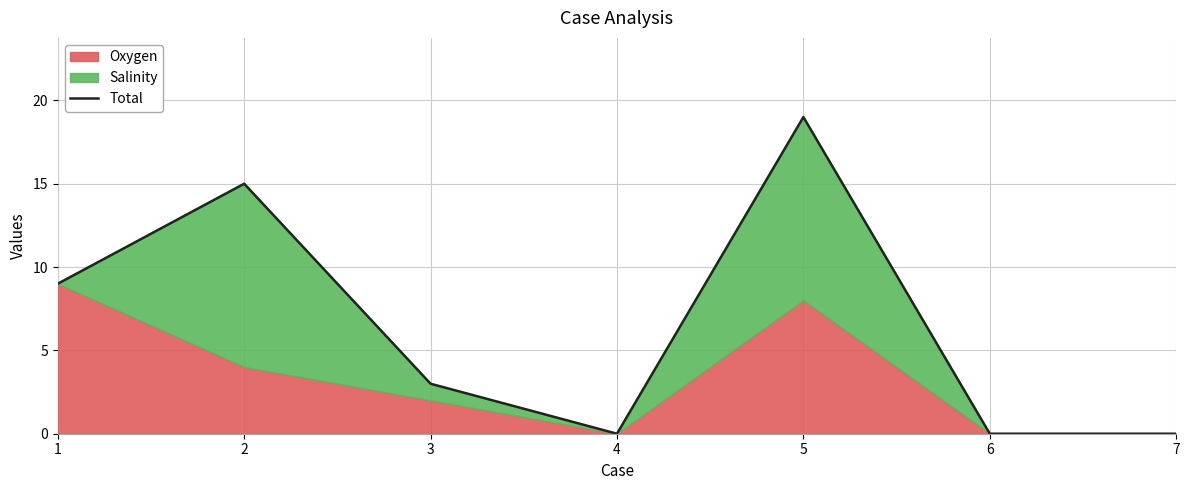

Which category has the lowest value across all series?

4